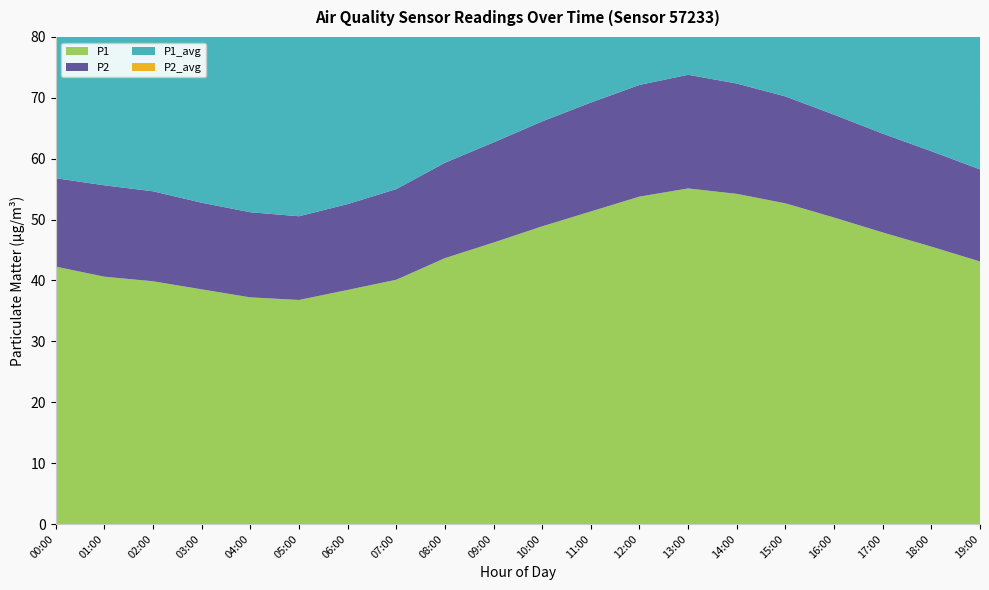

Reading left to right, list all the values displayed in this chart.

P1: 42.3	40.6	39.9	38.5	37.2	36.8	38.5	40.1	43.7	46.2	48.9	51.3	53.8	55.1	54.2	52.7	50.3	47.9	45.6	43.1
P2: 14.5	15.0	14.8	14.2	14.0	13.8	14.1	14.9	15.7	16.4	17.2	17.9	18.3	18.7	18.1	17.6	16.9	16.2	15.7	15.1
P1_avg: 35.5	34.9	33.8	32.6	31.9	31.2	32.5	34.7	37.9	40.1	42.3	44.6	45.7	46.2	45.1	43.5	41.2	38.9	36.8	35.1
P2_avg: 12.3	12.8	12.4	11.9	11.6	11.2	11.8	12.6	13.4	14.2	14.9	15.4	15.9	16.1	15.7	15.1	14.6	13.9	13.2	12.7